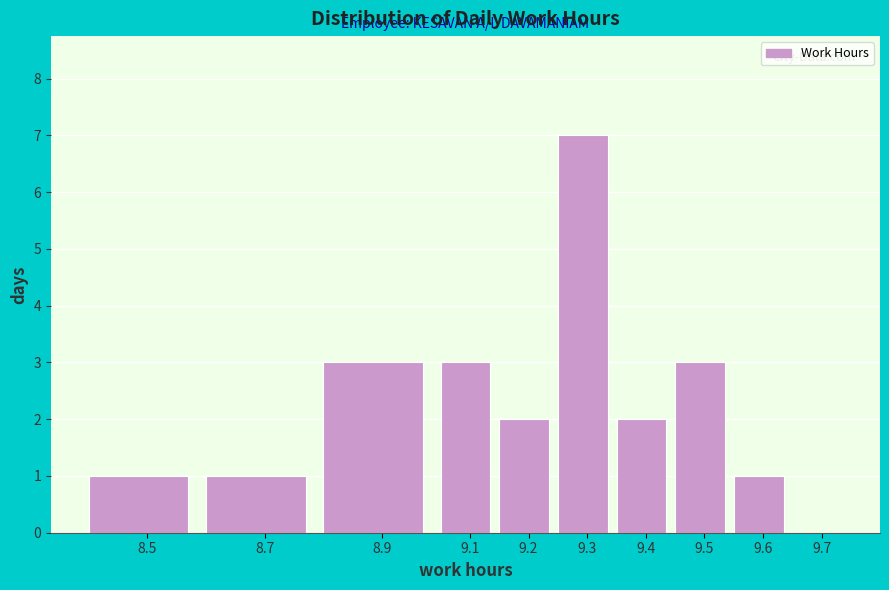

Reading left to right, extract all data points from this chart.

8.5=1	8.7=1	8.9=3	9.1=3	9.2=2	9.3=7	9.4=2	9.5=3	9.6=1	9.7=0